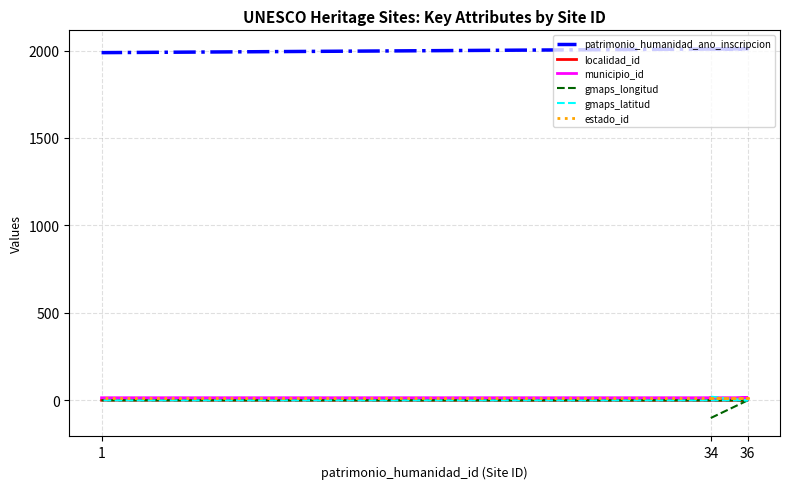

Which series has the largest total across all categories?

patrimonio_humanidad_ano_inscripcion